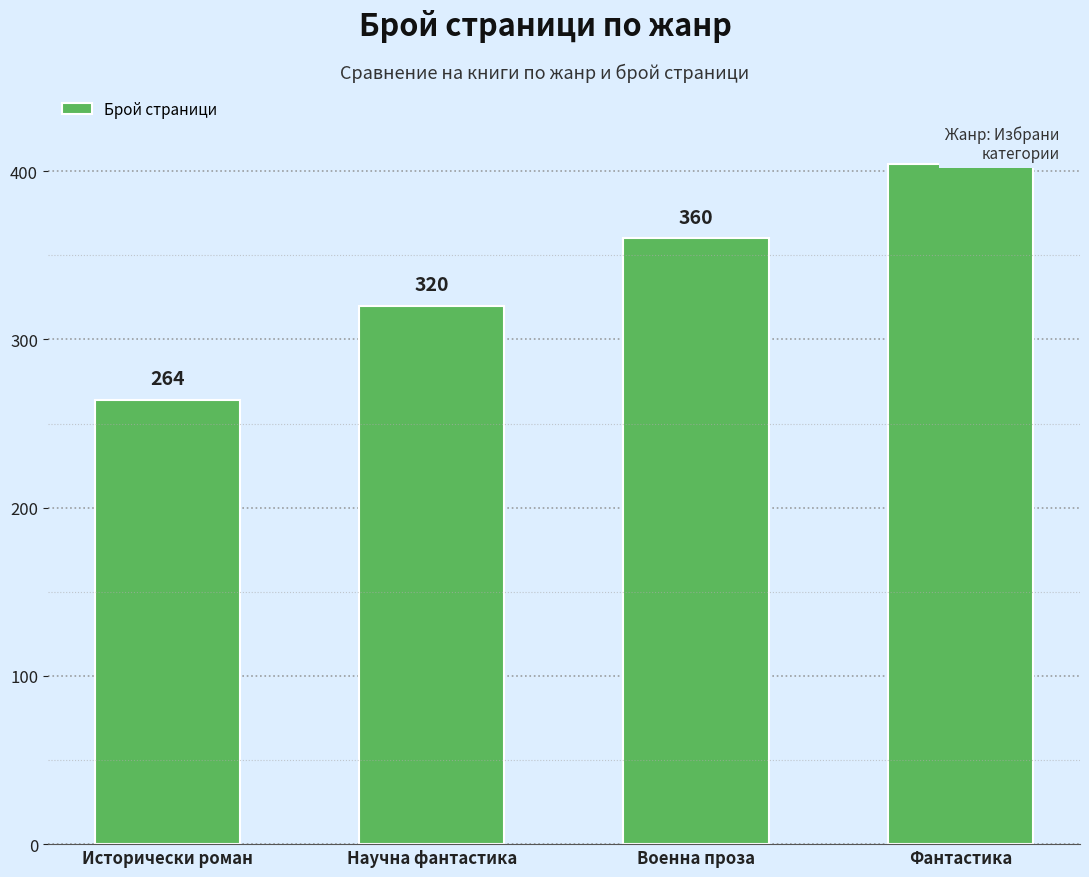

Where is the data nearest to the value 334?

Научна фантастика